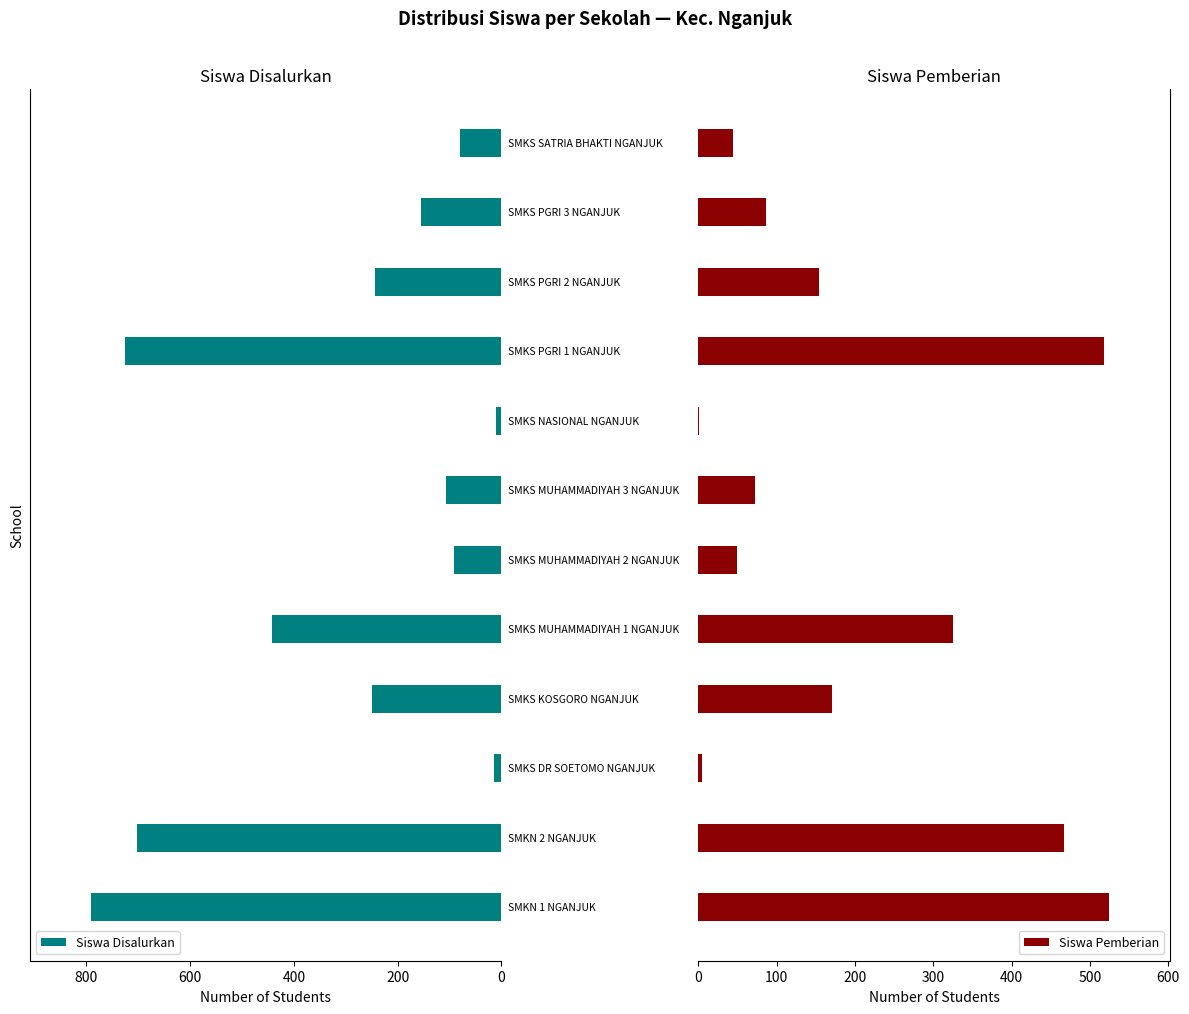

What is the sum of all Siswa Pemberian values?

2416